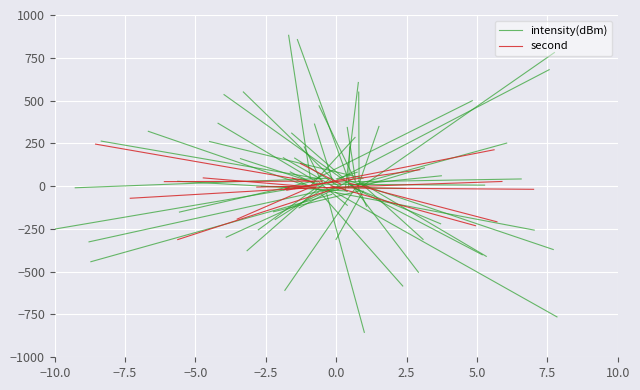

What is the spread (max minus min) of values at −10.0?

42.9